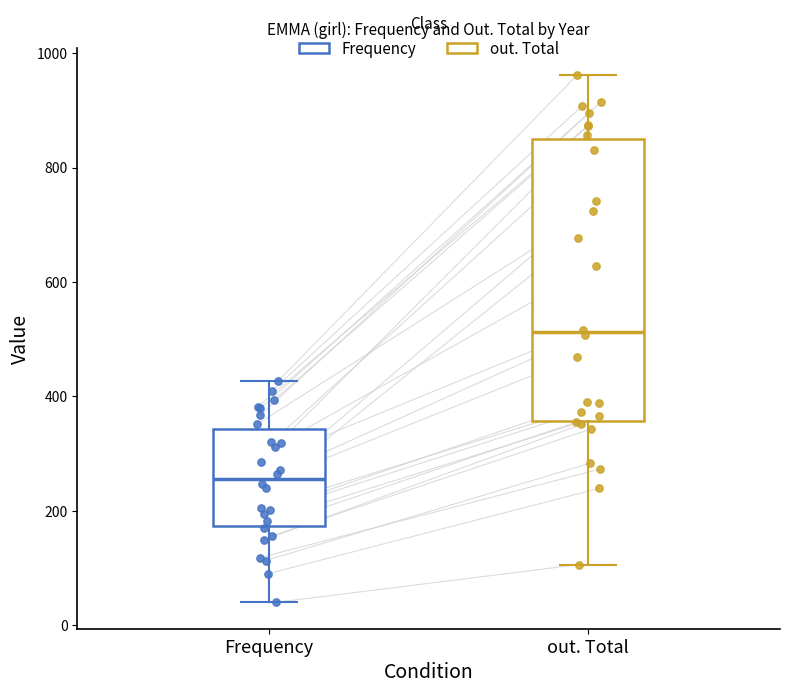

Comparing the boxes themselves (not the whiskers), which one is the tallest?

out. Total